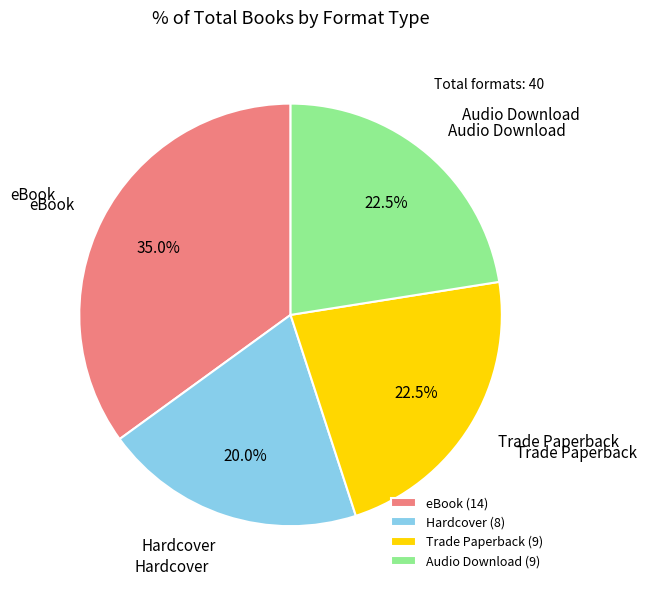

Is there any slice that represents more than half of the pie?

No